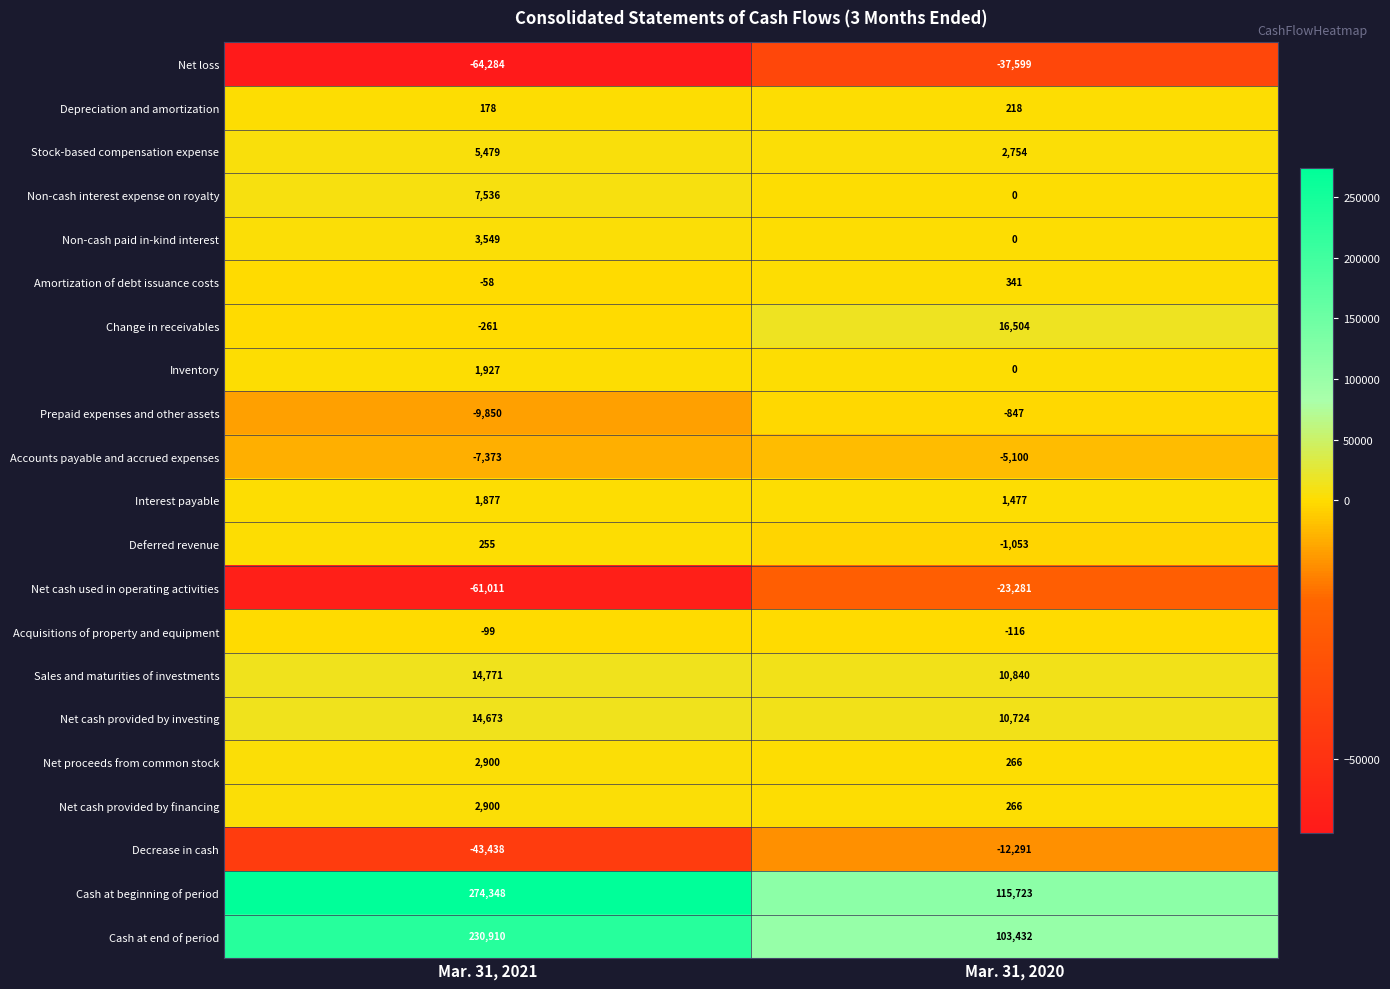

Which series has the widest spread of values?

Cash at beginning of period